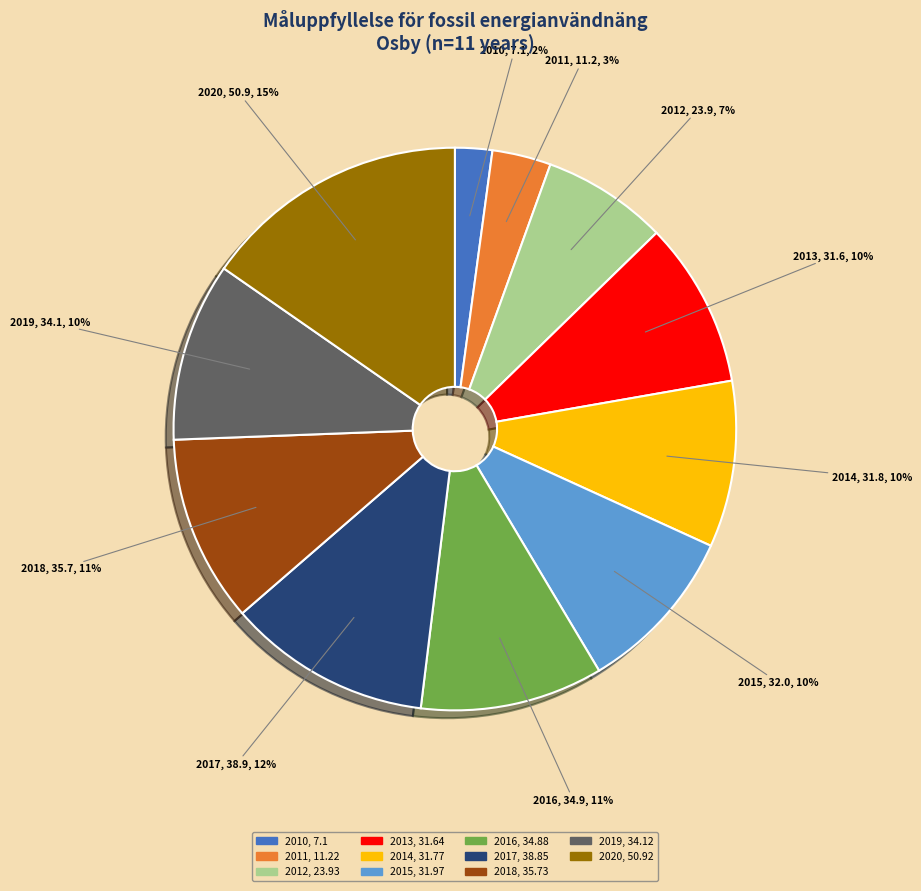

What is the largest slice in the pie chart?

2020